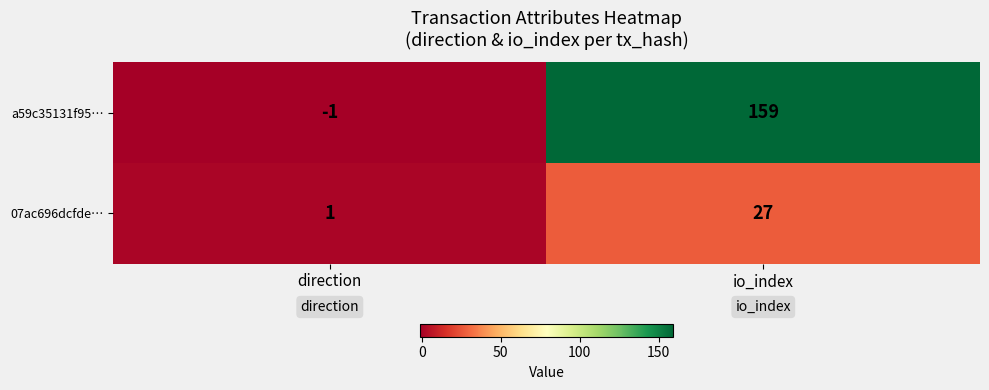

What is the sum of the 07ac696dcfde… values at io_index and direction?

28